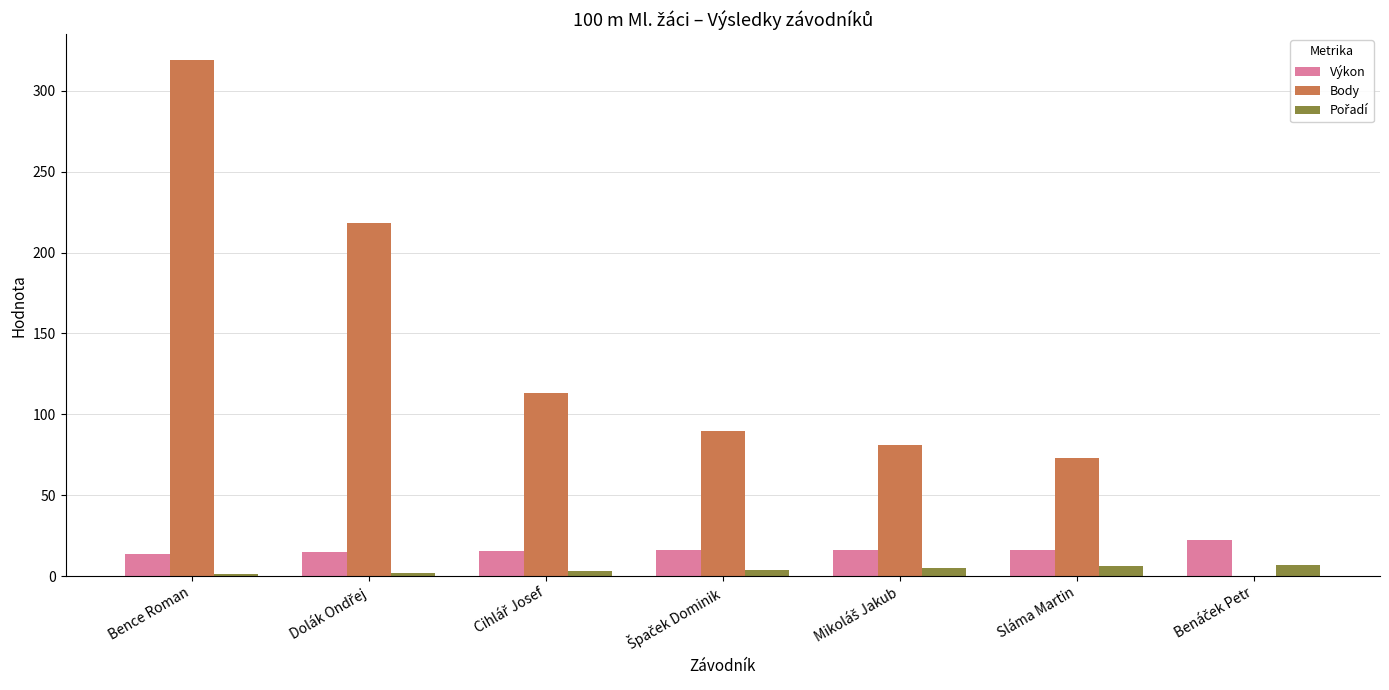

How many values in Body are above zero?

6